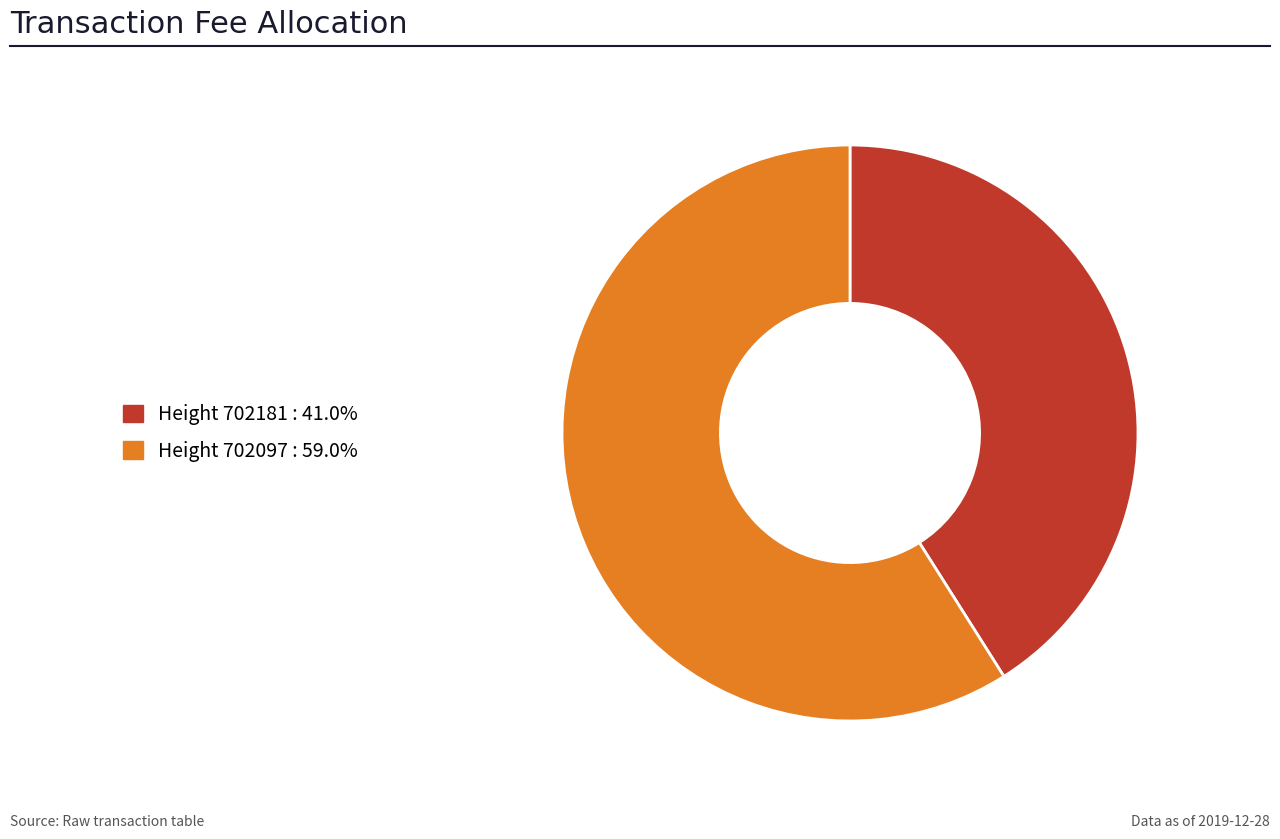

Does any single category account for the majority?

Yes